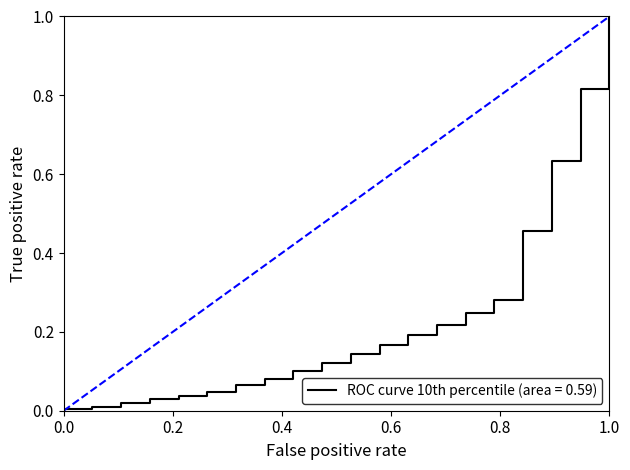

Between 19 and 5, which is larger?

19